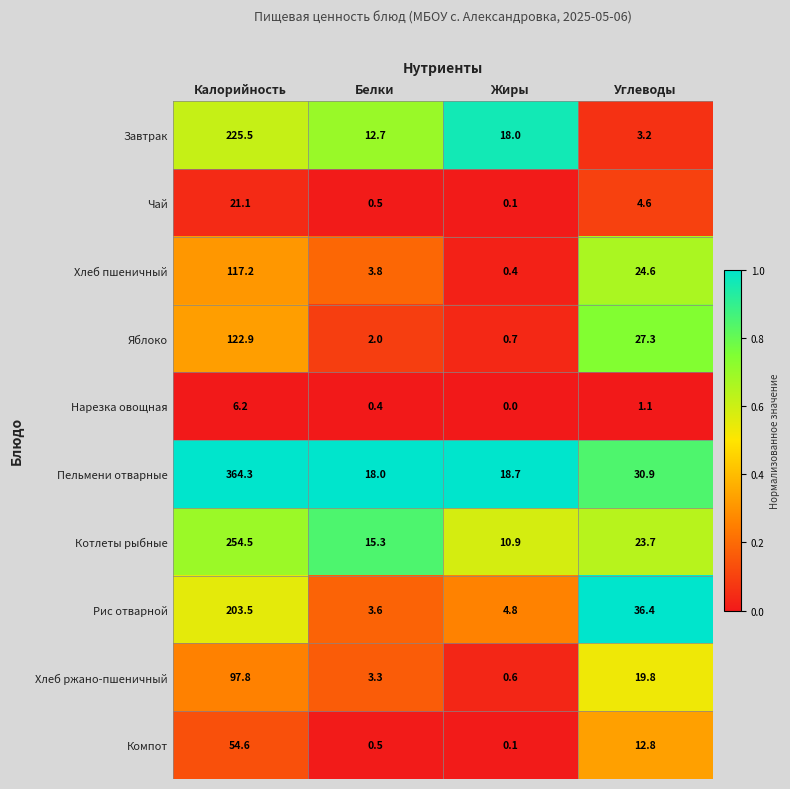

Which series has the largest total across all categories?

Пельмени отварные